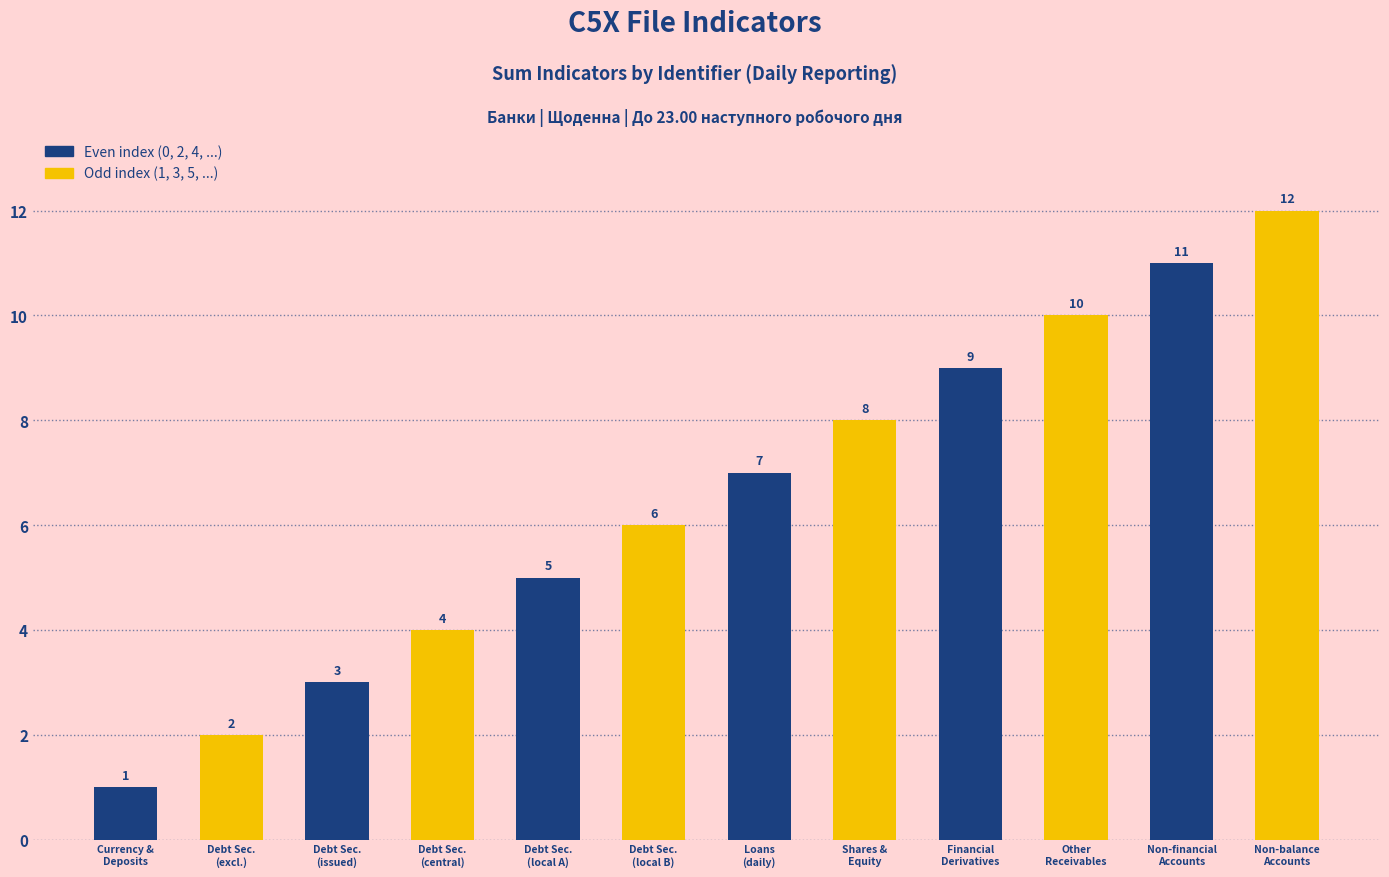

Which category has the highest value across all series?

Non-balance
Accounts